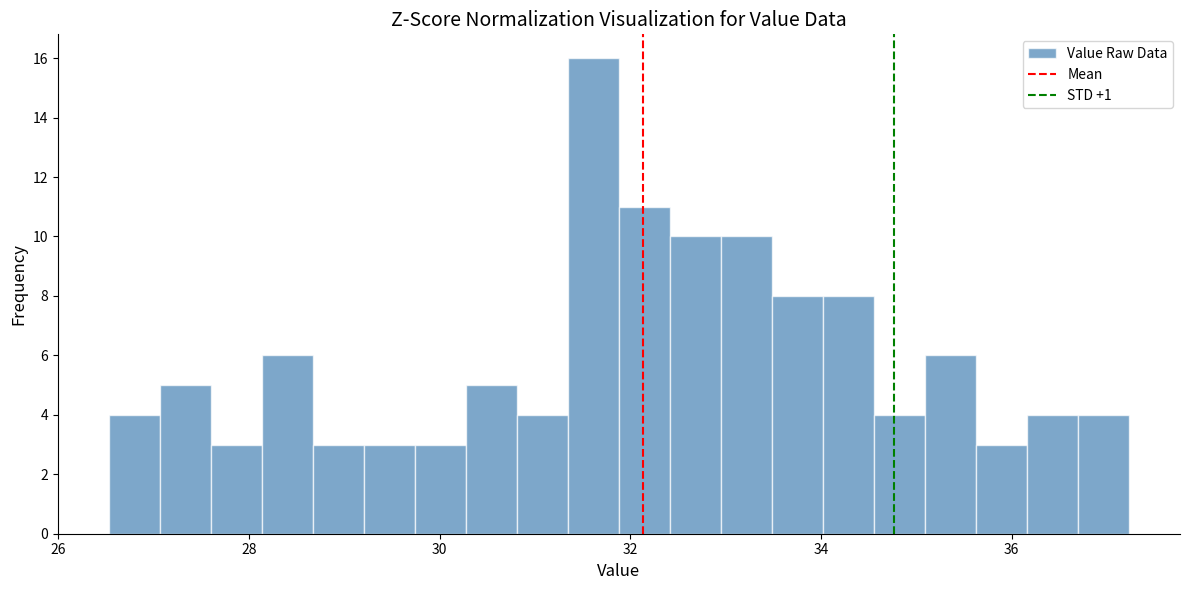

Around what value on the x-axis is the tallest bar? Give the approximate position of its centre, as read against the axis.

31.6